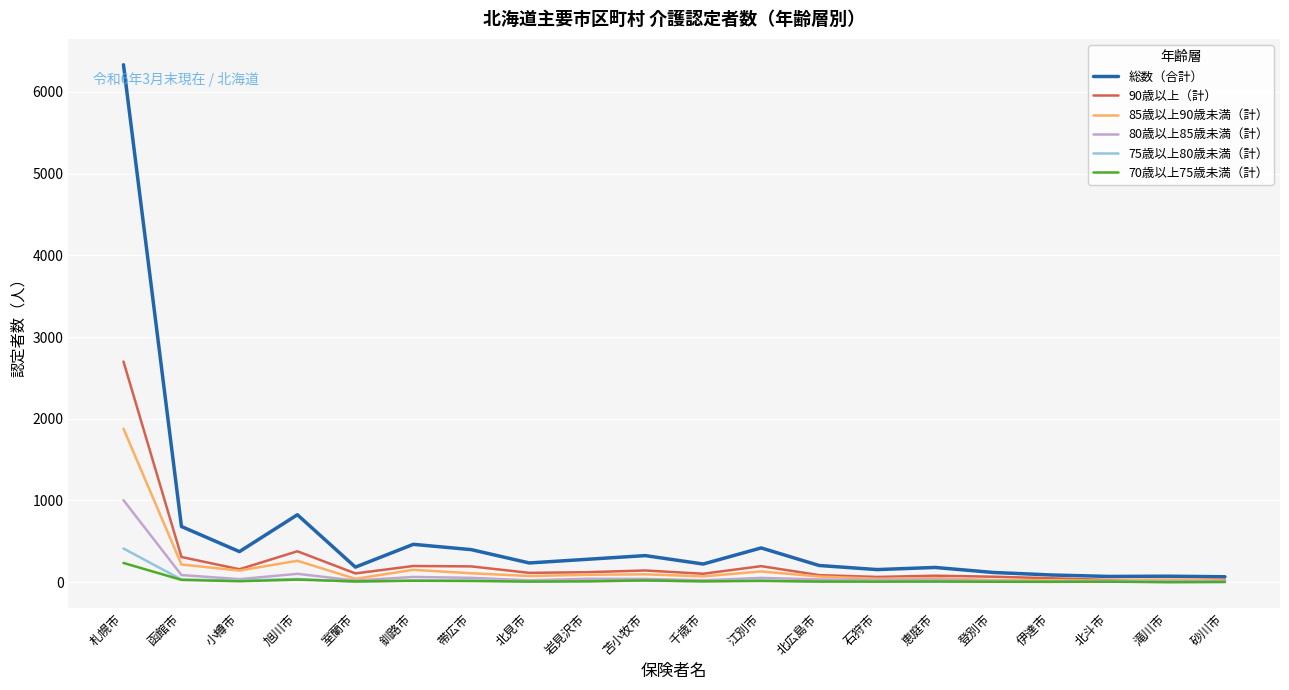

The value of 総数（合計） at 千歳市 is 222. True or false?

True